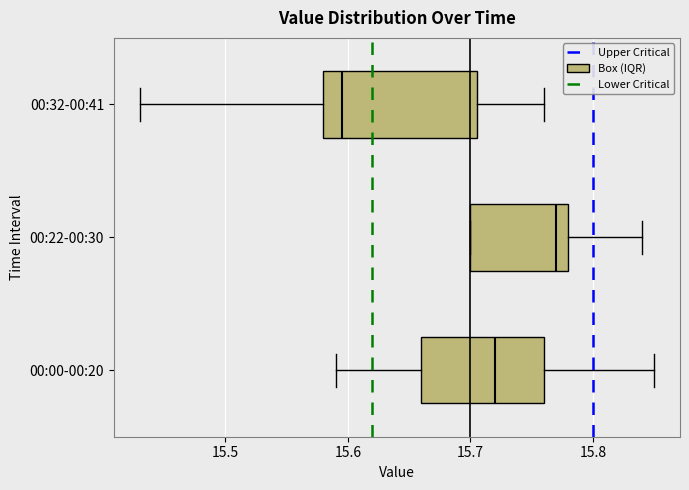

Where is the right edge of the box for 00:32-00:41 on the x-axis? The values are not printed on the chart, so give them approximately, as read against the axis.

15.71